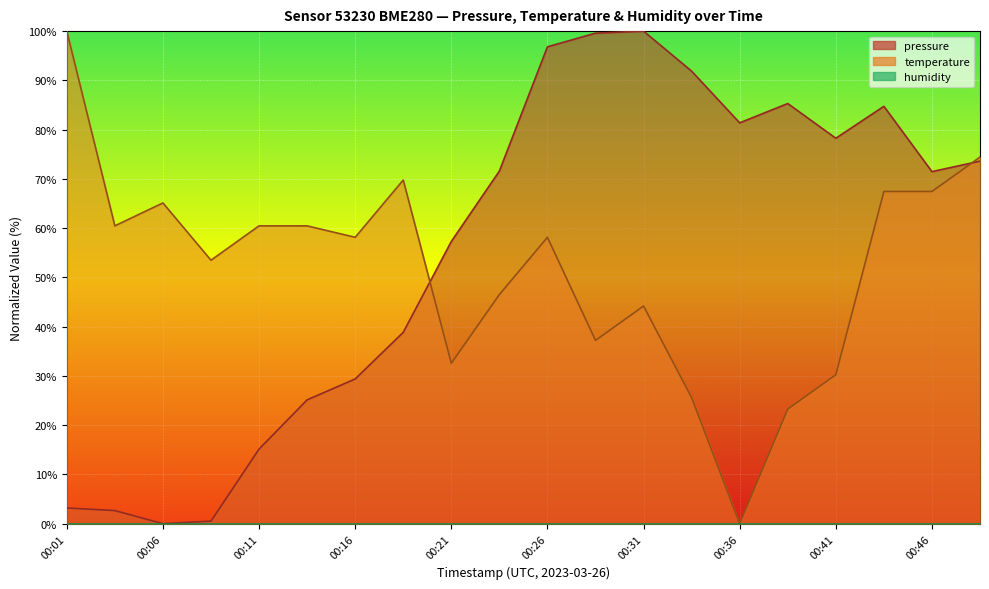

Rank the categories by pressure value from lowest to highest.

00:06, 00:08, 00:03, 00:01, 00:11, 00:13, 00:16, 00:18, 00:21, 00:46, 00:23, 00:48, 00:41, 00:36, 00:43, 00:38, 00:33, 00:26, 00:28, 00:31